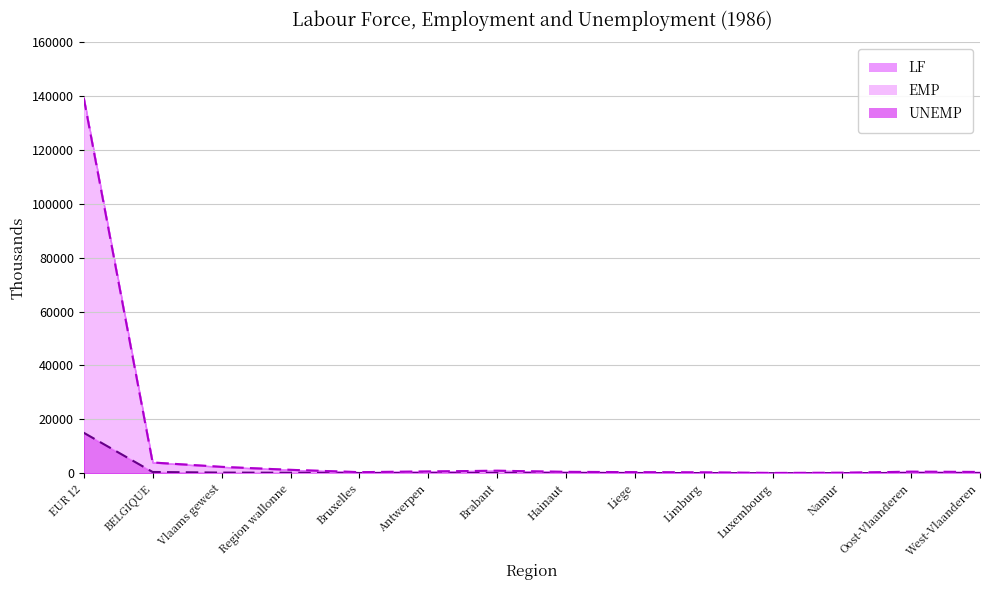

Is it true that EMP equals 160.2 at Namur?

True